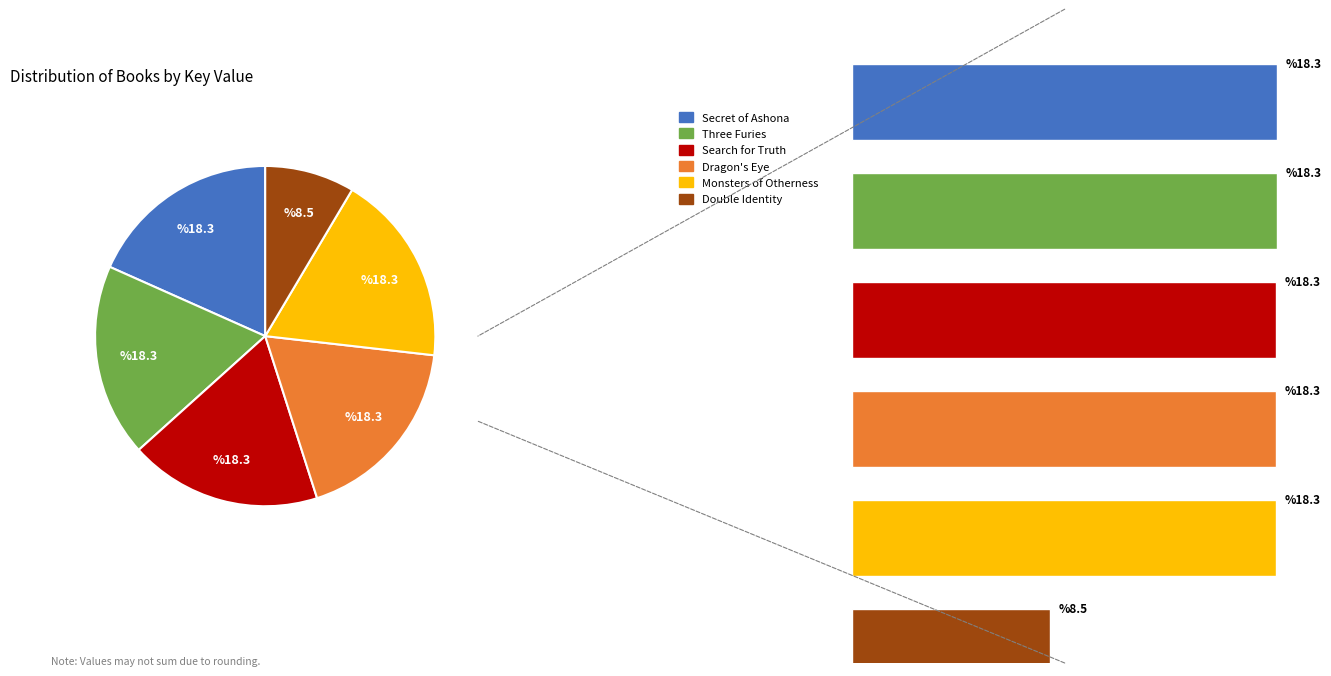

Is it true that Secret of Ashona is 12% of the pie?

False